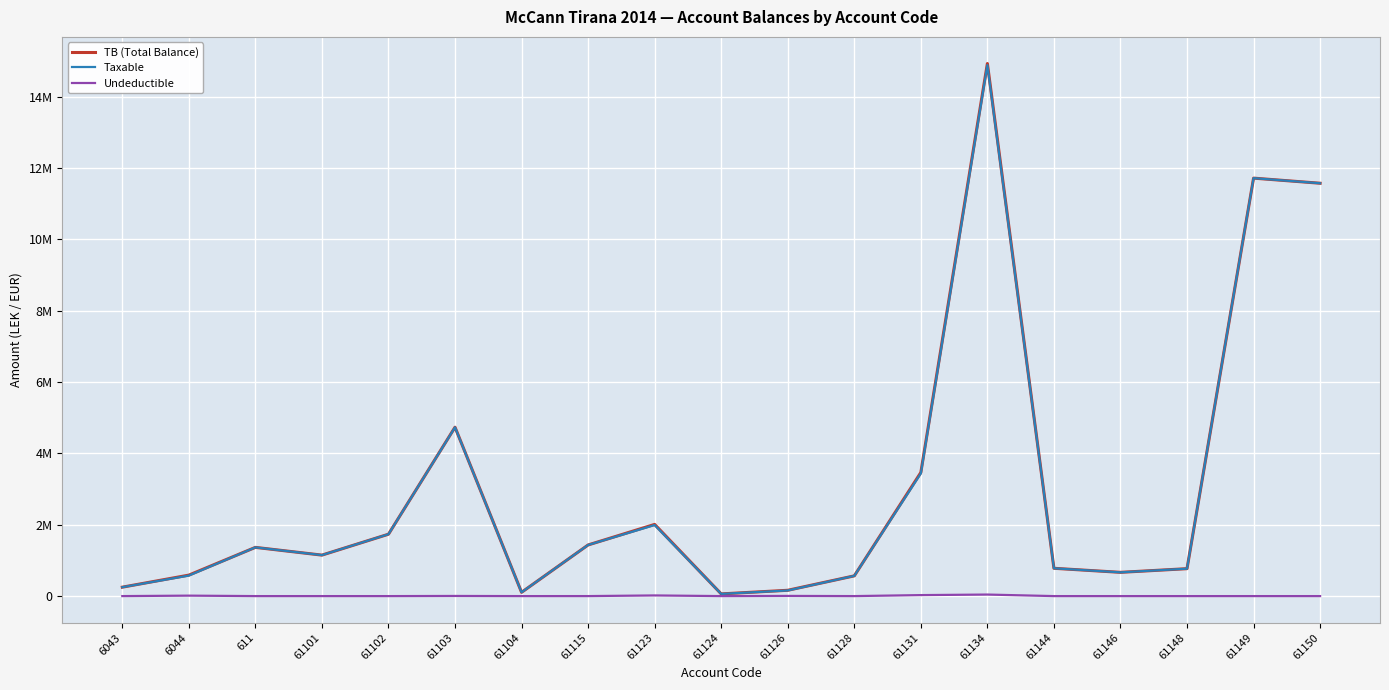

Is this an area chart (filled region under the line)?

No